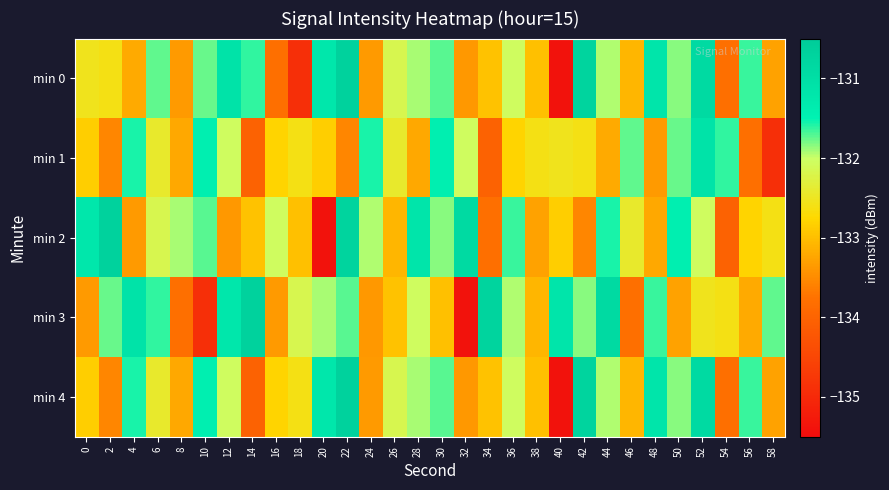

At how many categories does at least one series exceed -132?

26